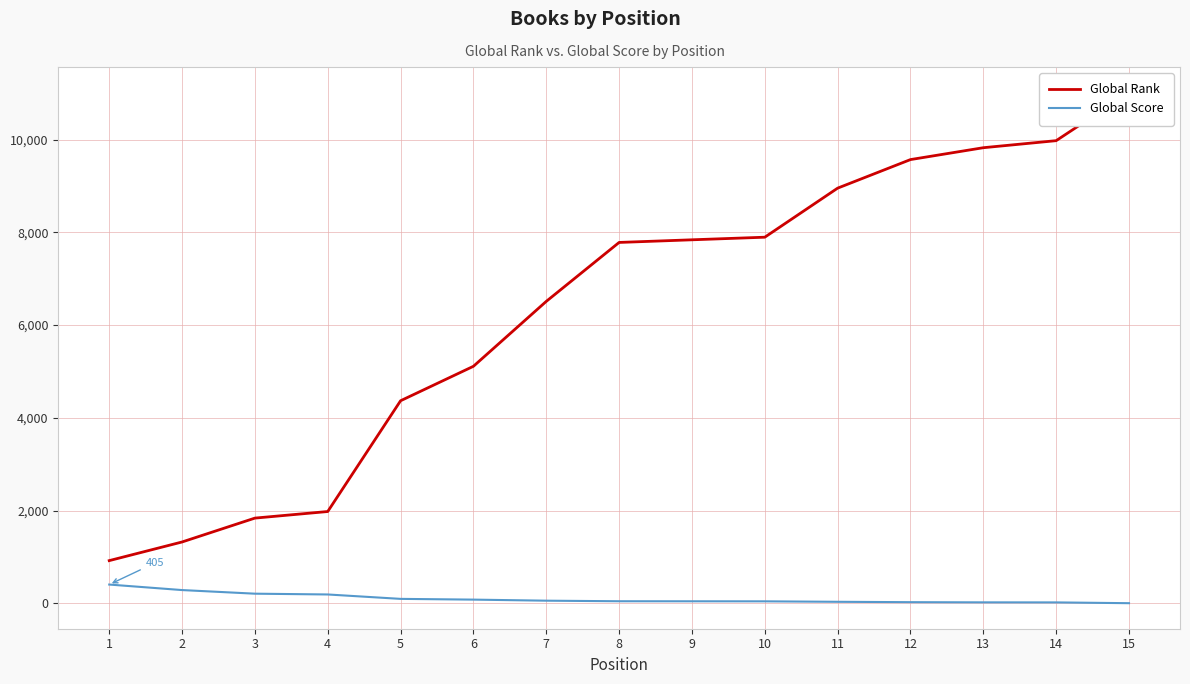

Is it true that Global Rank equals 7840 at 9?

True